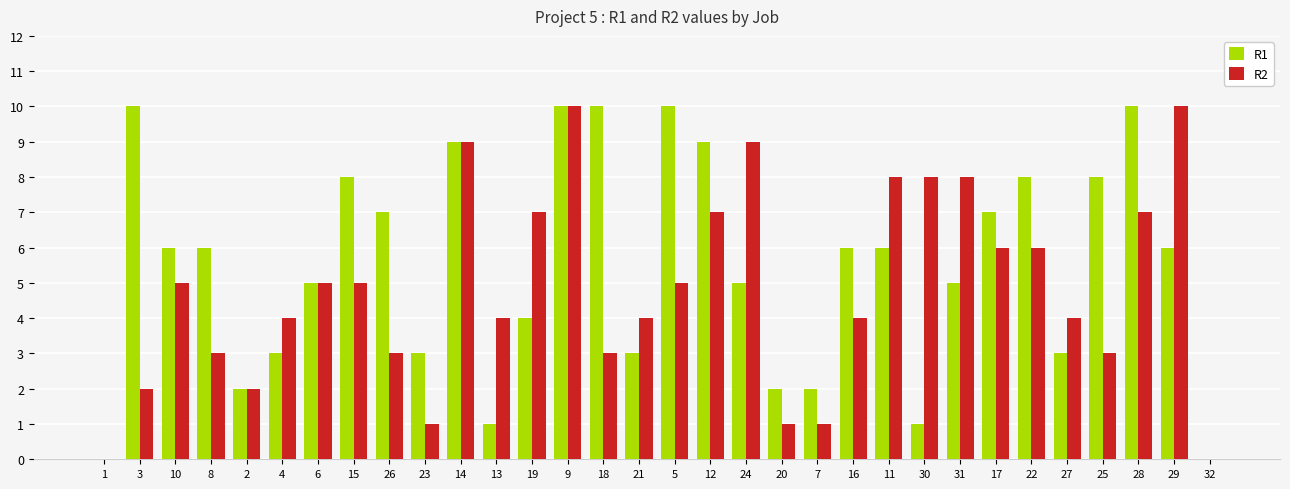

Reading left to right, extract all data points from this chart.

R1: 0	10	6	6	2	3	5	8	7	3	9	1	4	10	10	3	10	9	5	2	2	6	6	1	5	7	8	3	8	10	6	0
R2: 0	2	5	3	2	4	5	5	3	1	9	4	7	10	3	4	5	7	9	1	1	4	8	8	8	6	6	4	3	7	10	0